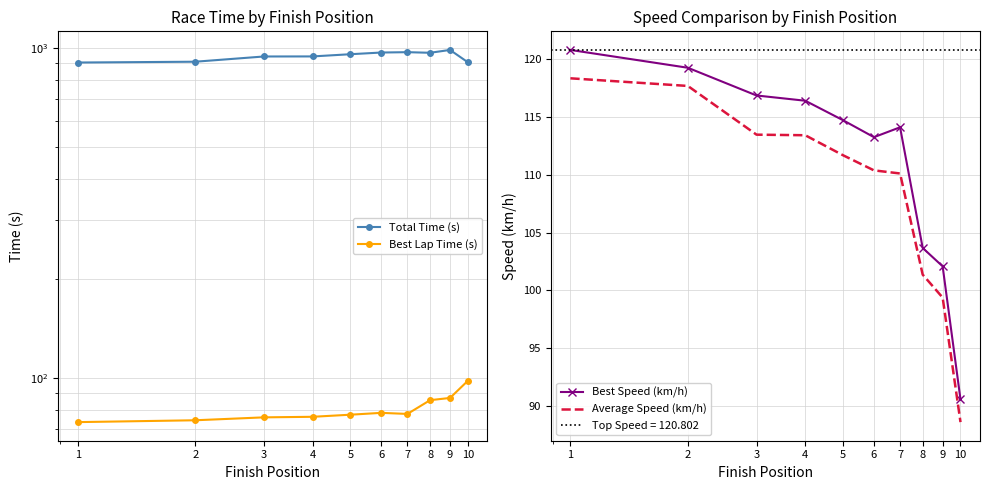

What is the value of the Average Speed (km/h) point at the 1st from the left?

118.3